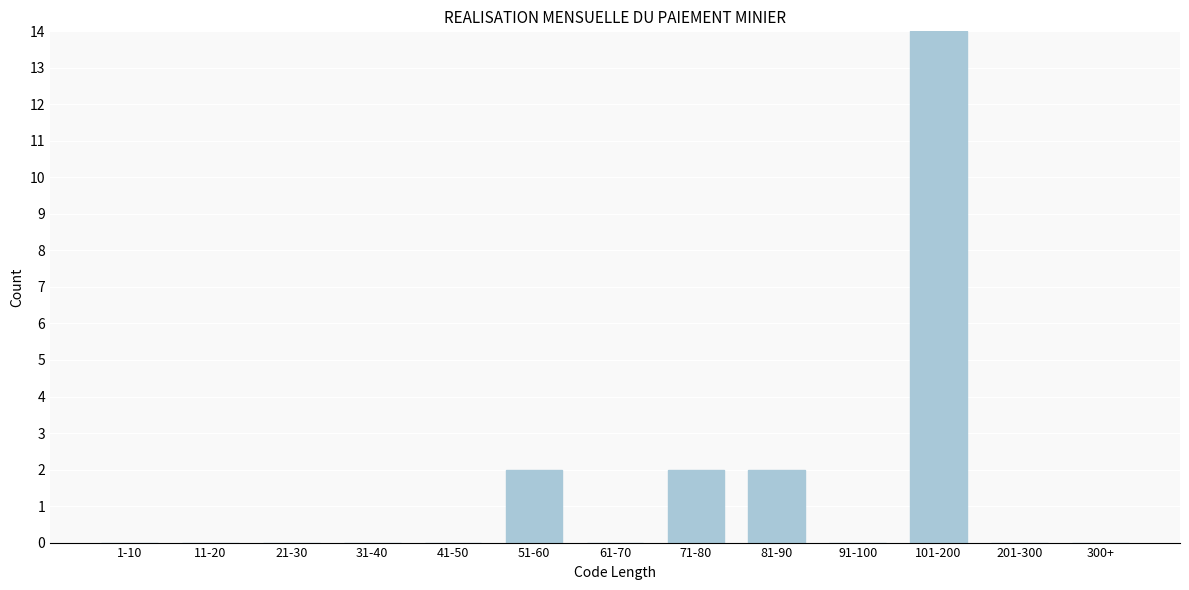

Reading right to left, what are all the values shown in this chart?

300+=0	201-300=0	101-200=14	91-100=0	81-90=2	71-80=2	61-70=0	51-60=2	41-50=0	31-40=0	21-30=0	11-20=0	1-10=0